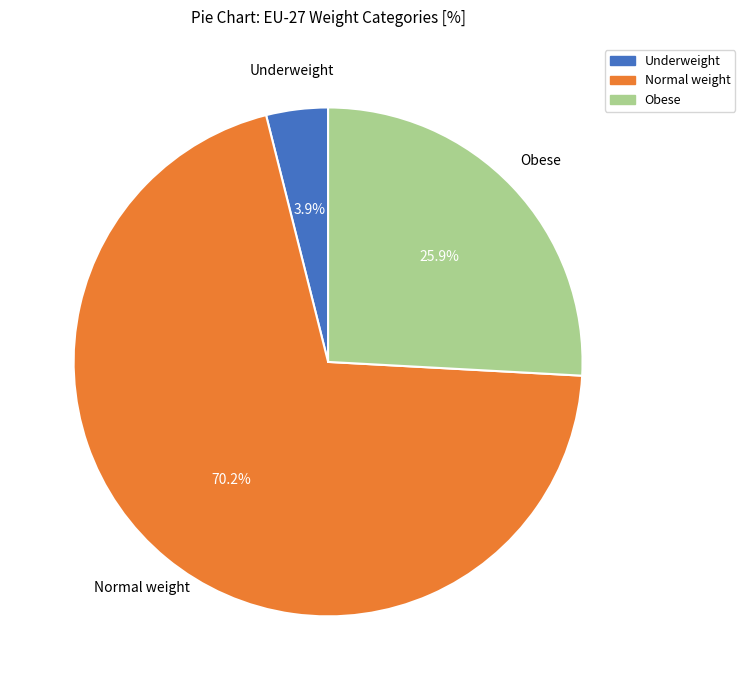

What percentage do Obese and Underweight together represent?

29.8%